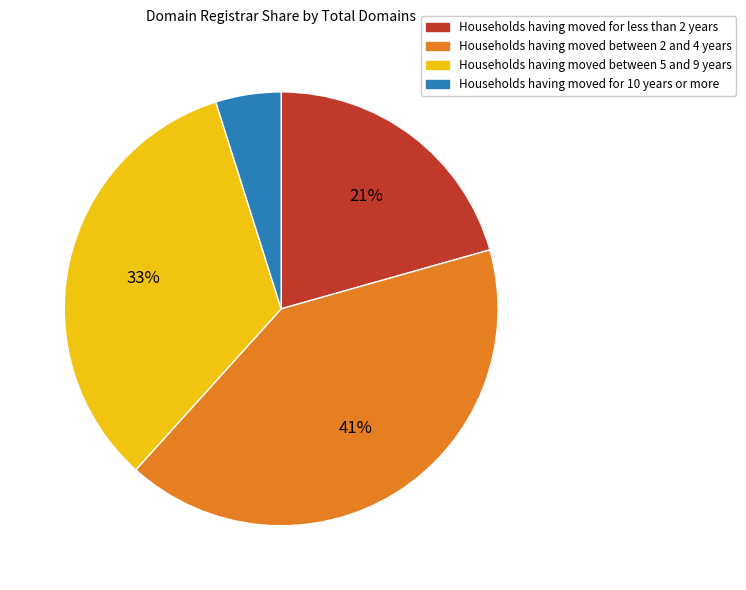

To the nearest percent, what is the average slice percentage?

25%